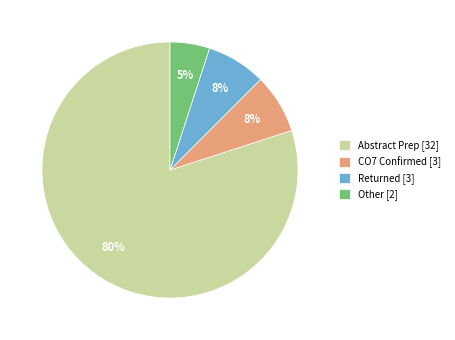

How many slices are in this pie chart?

4